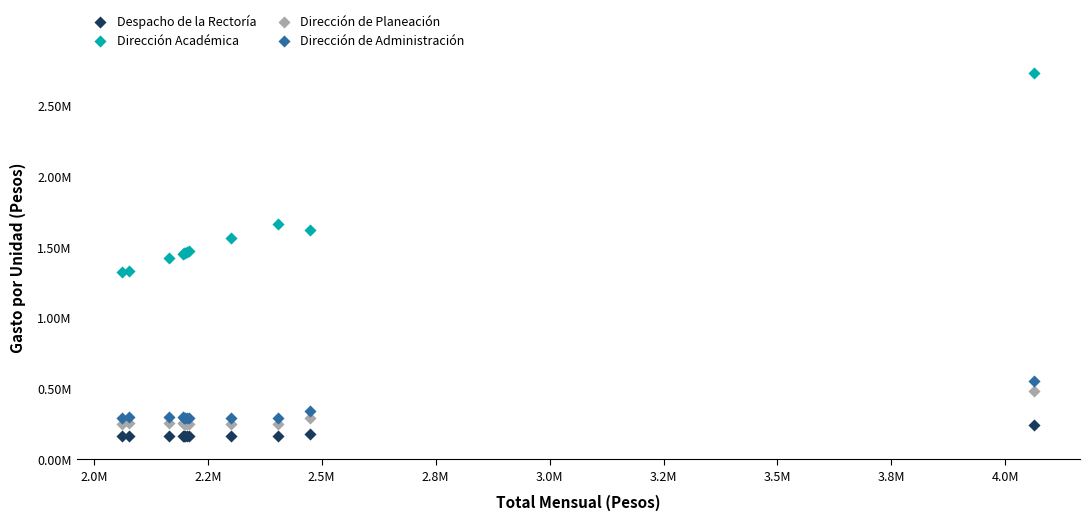

Which series has the largest Y range (max minus min)?

Dirección Académica